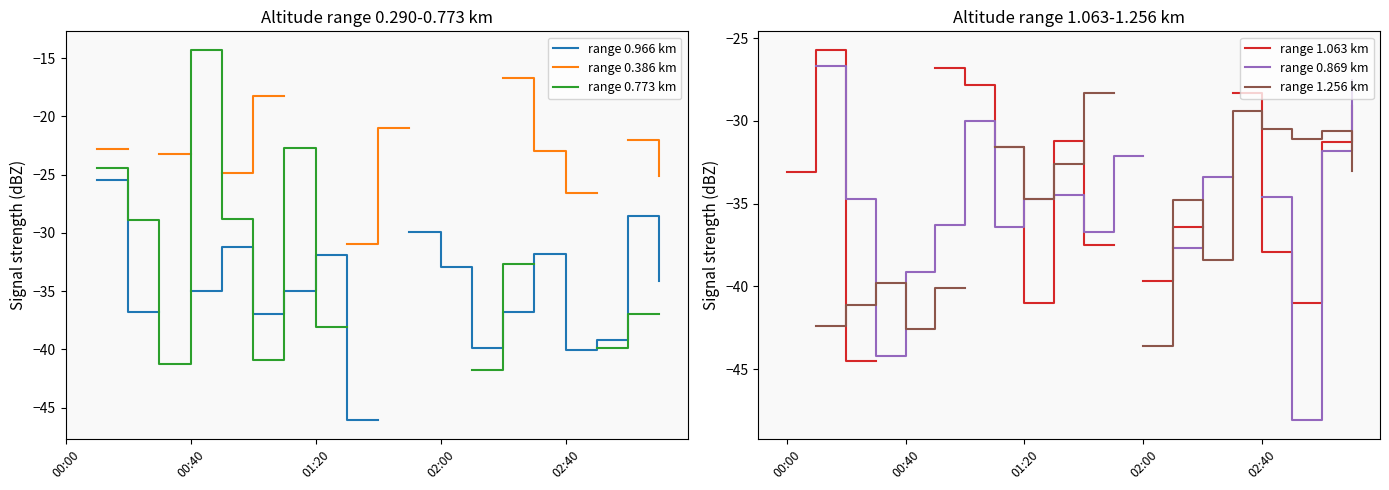

Is this an area chart (filled region under the line)?

No